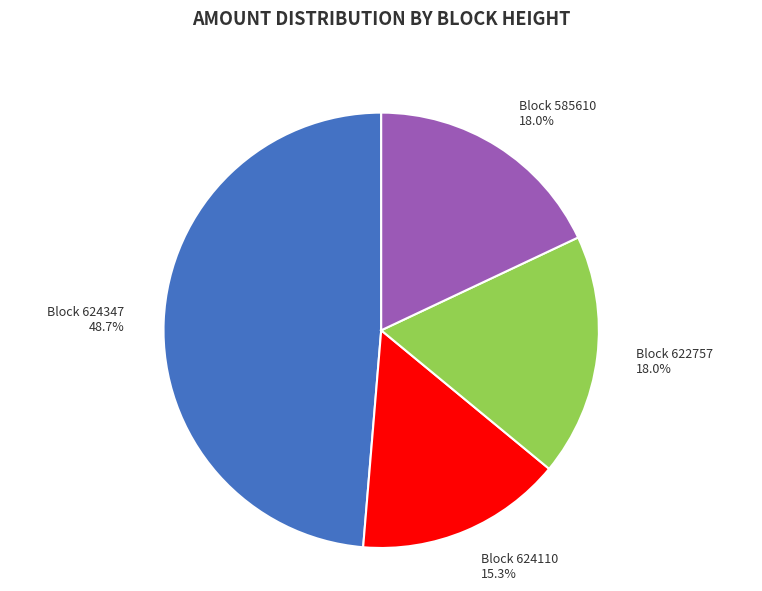

Does Block 624110 account for over 50% of the chart?

No